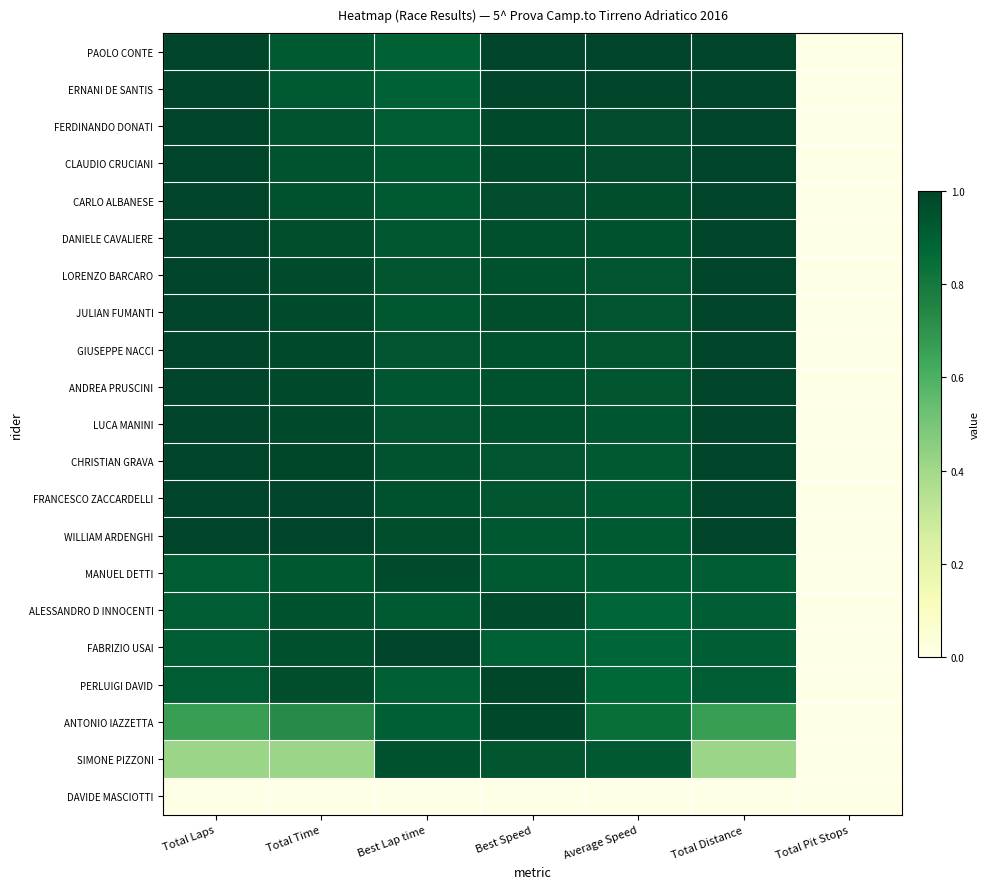

How many distinct data groups are displayed?

21